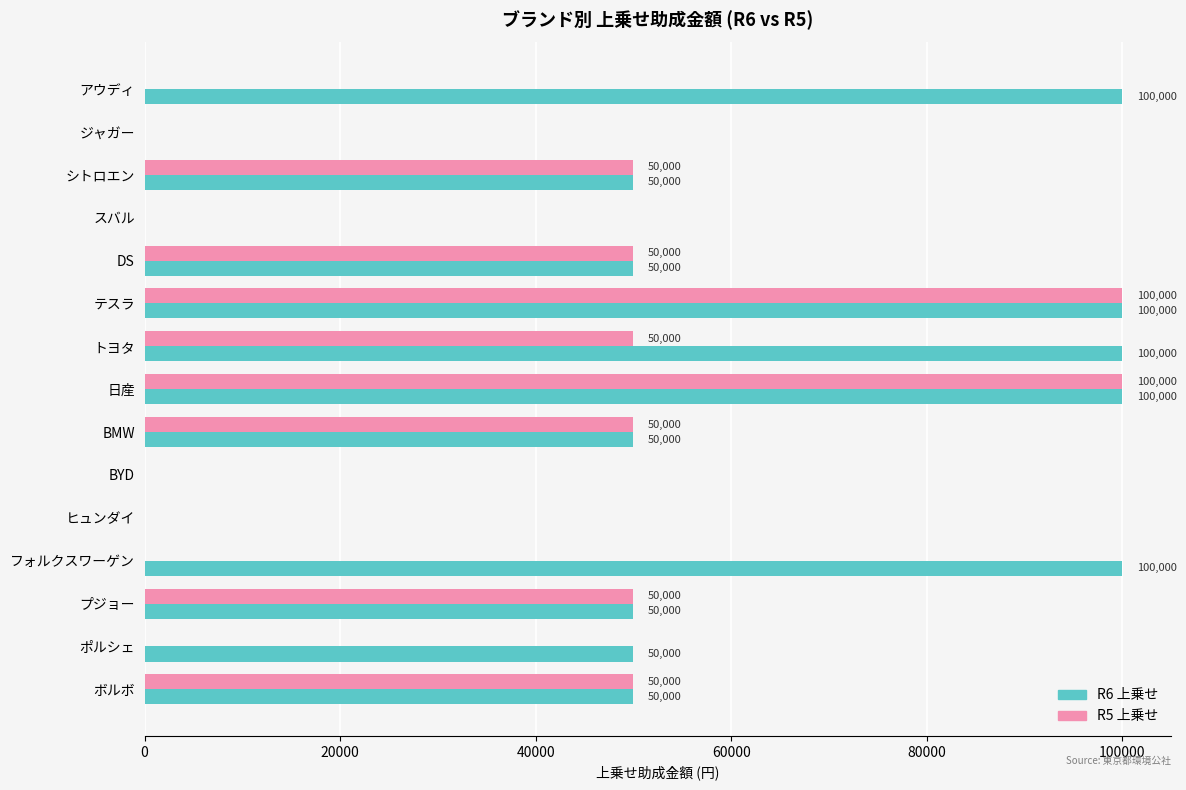

Which series changed the most between BYD and ポルシェ?

R6 上乗せ